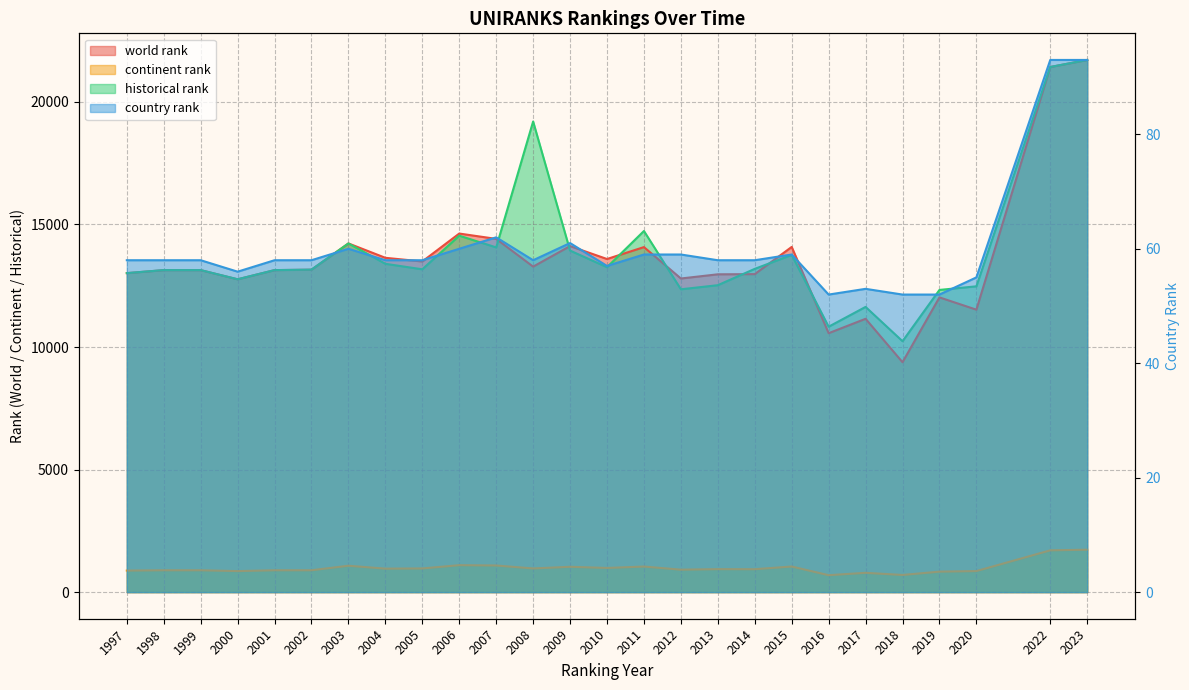

Which series has the largest range (max minus min)?

world rank